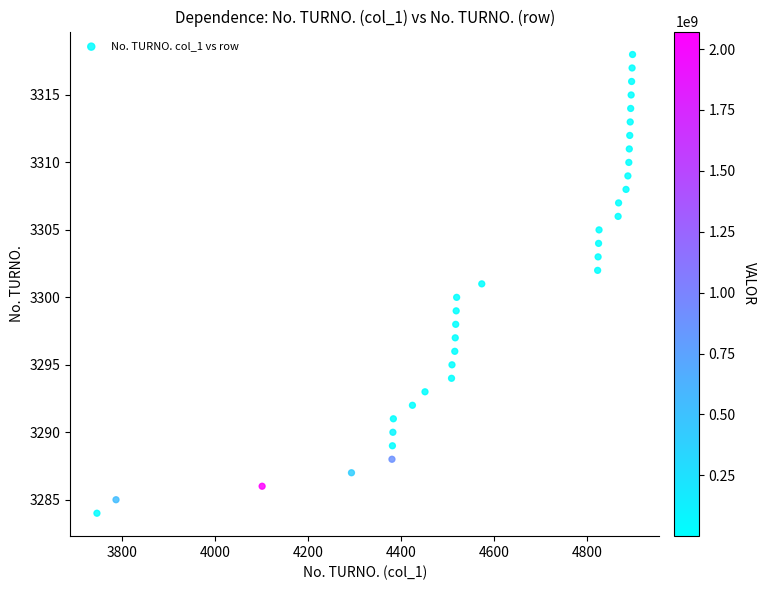

What is the range of X values (max minus min)?

1151